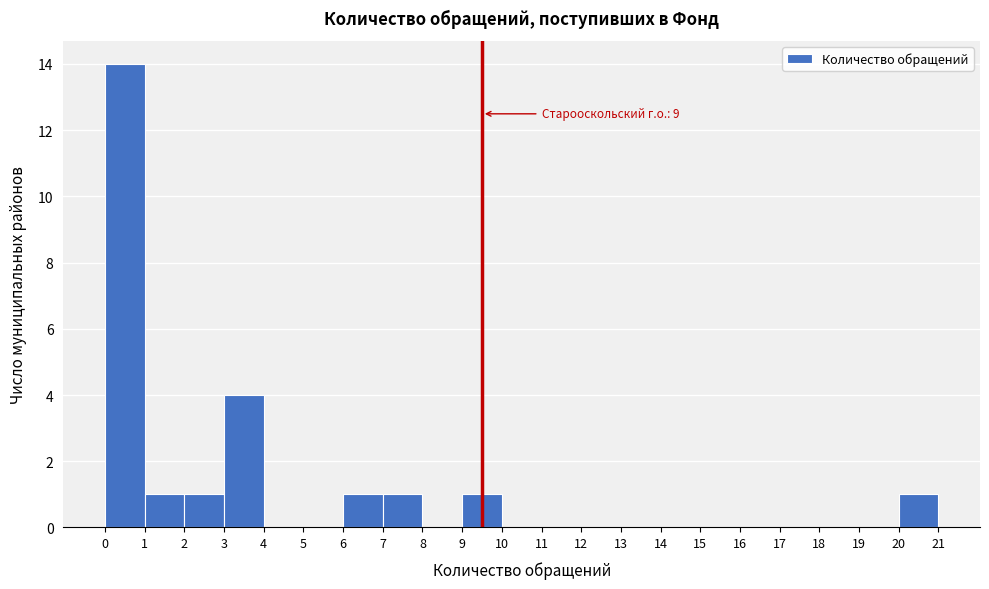

Over which range of the x-axis is the bar tallest?

0 to 1